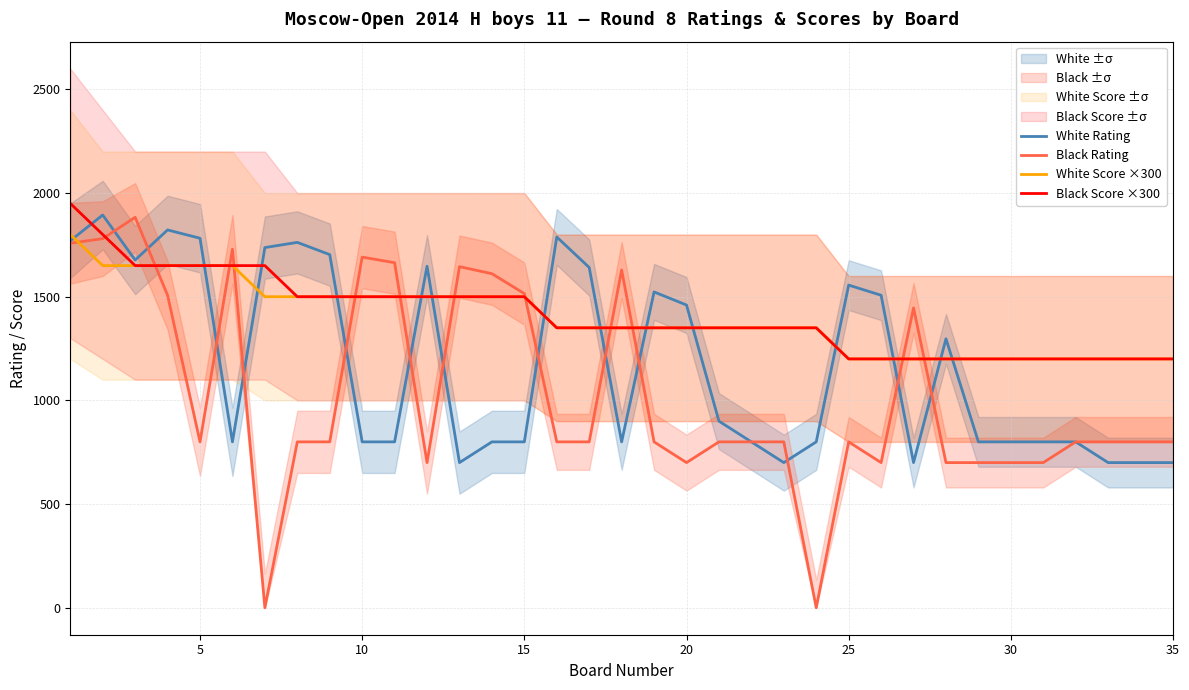

Is it true that White Score ×300 equals 1350 at 20?

True